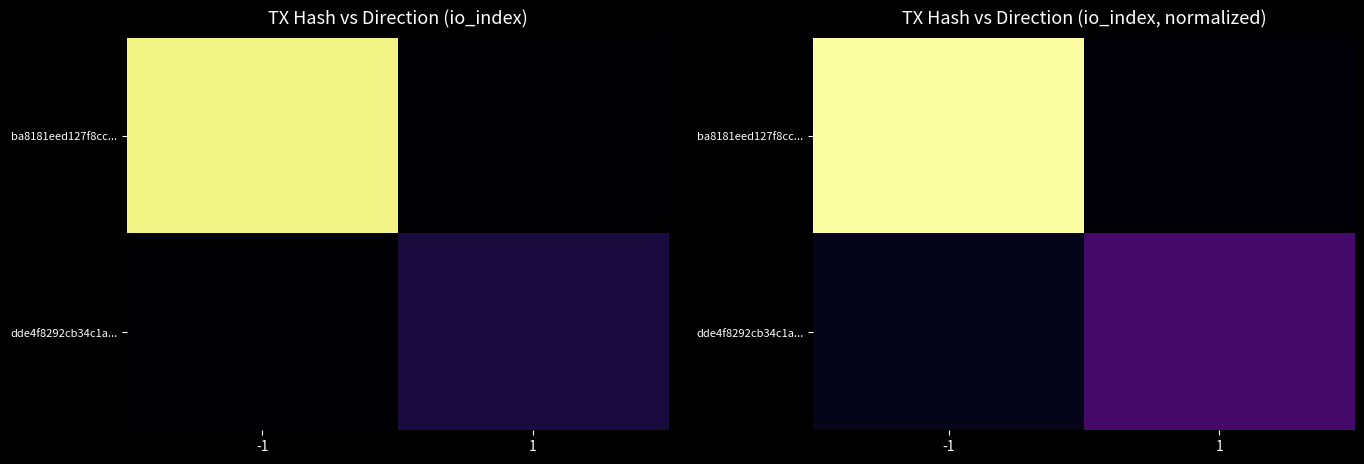

Rank the series by their maximum value, from highest to lowest.

ba8181eed127f8cc..., dde4f8292cb34c1a...